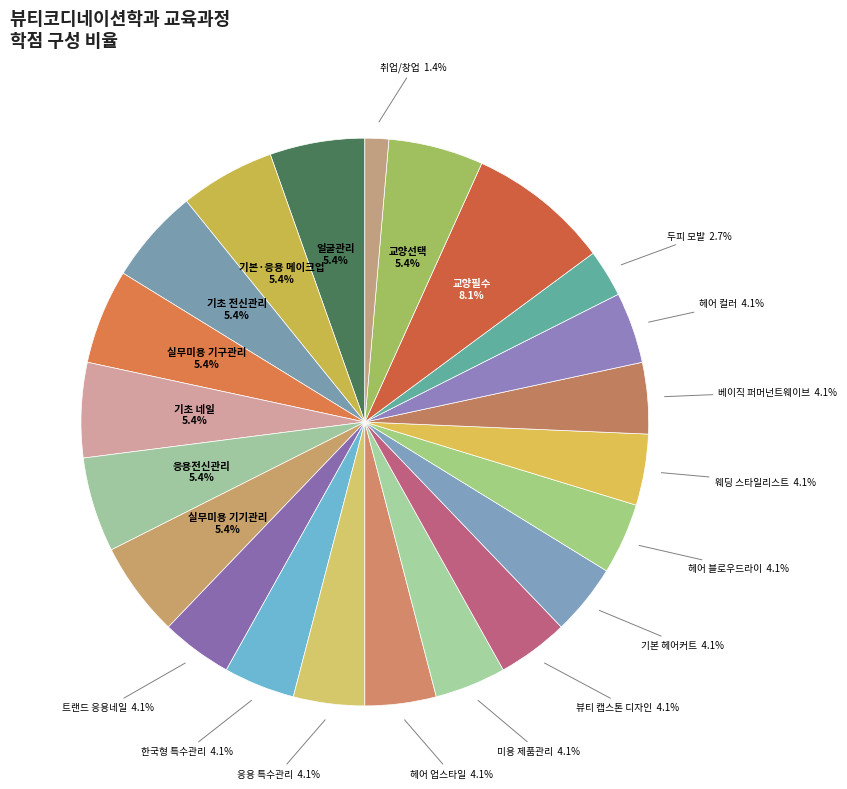

Does any single category account for the majority?

No